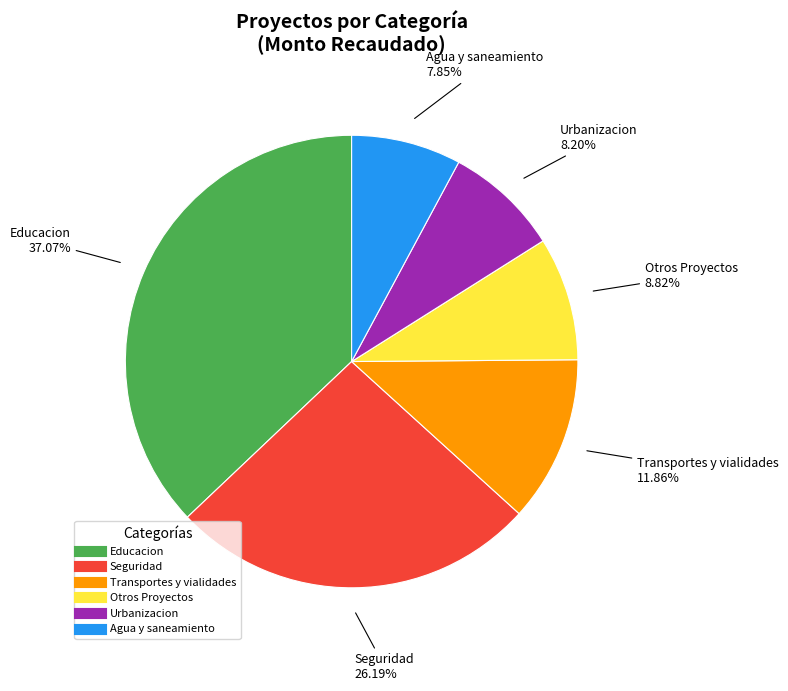

Is there any slice that represents more than half of the pie?

No